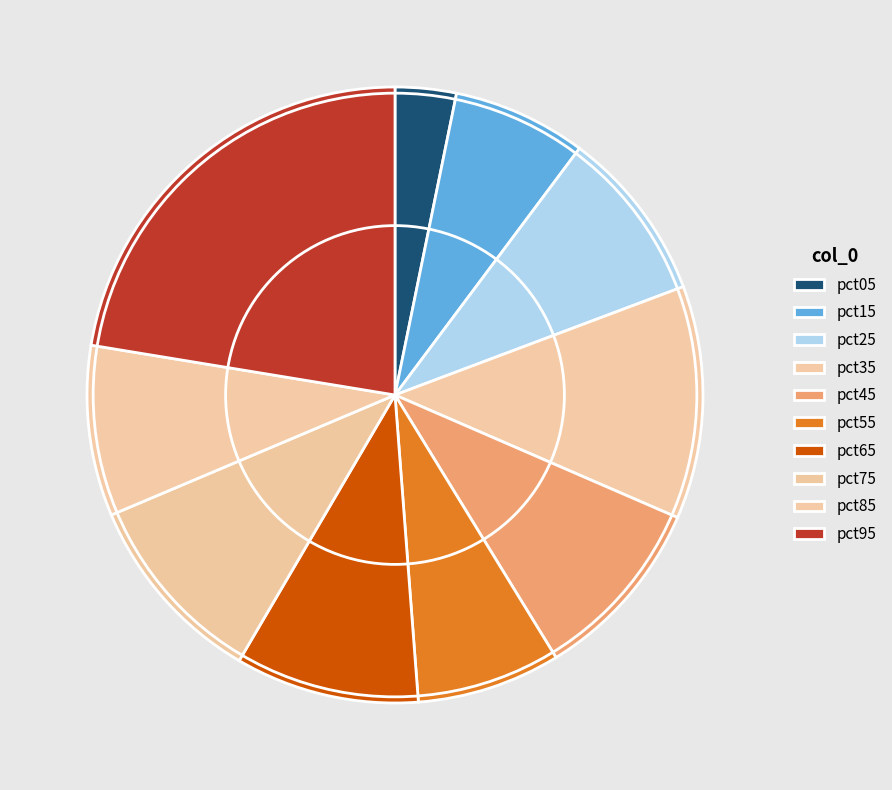

The pct75 slice represents 17% of the pie. True or false?

False